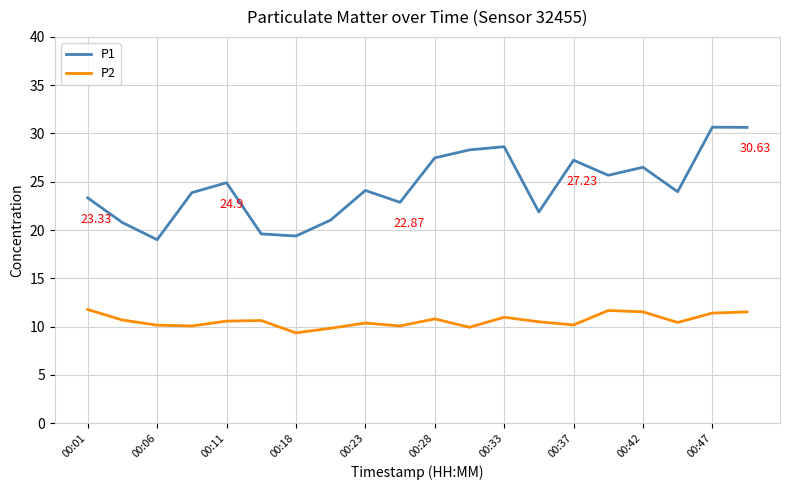

Rank the series by their average value, from highest to lowest.

P1, P2